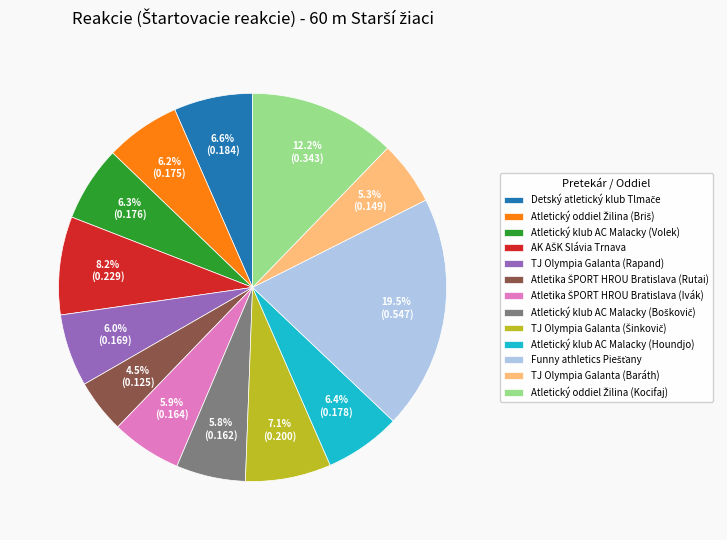

Does any single category account for the majority?

No